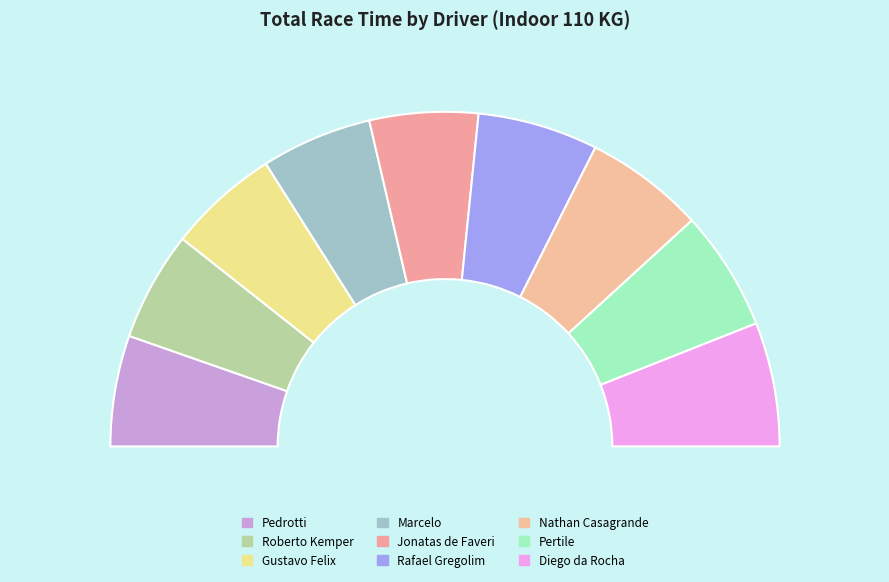

Is Pedrotti the majority of the pie?

No